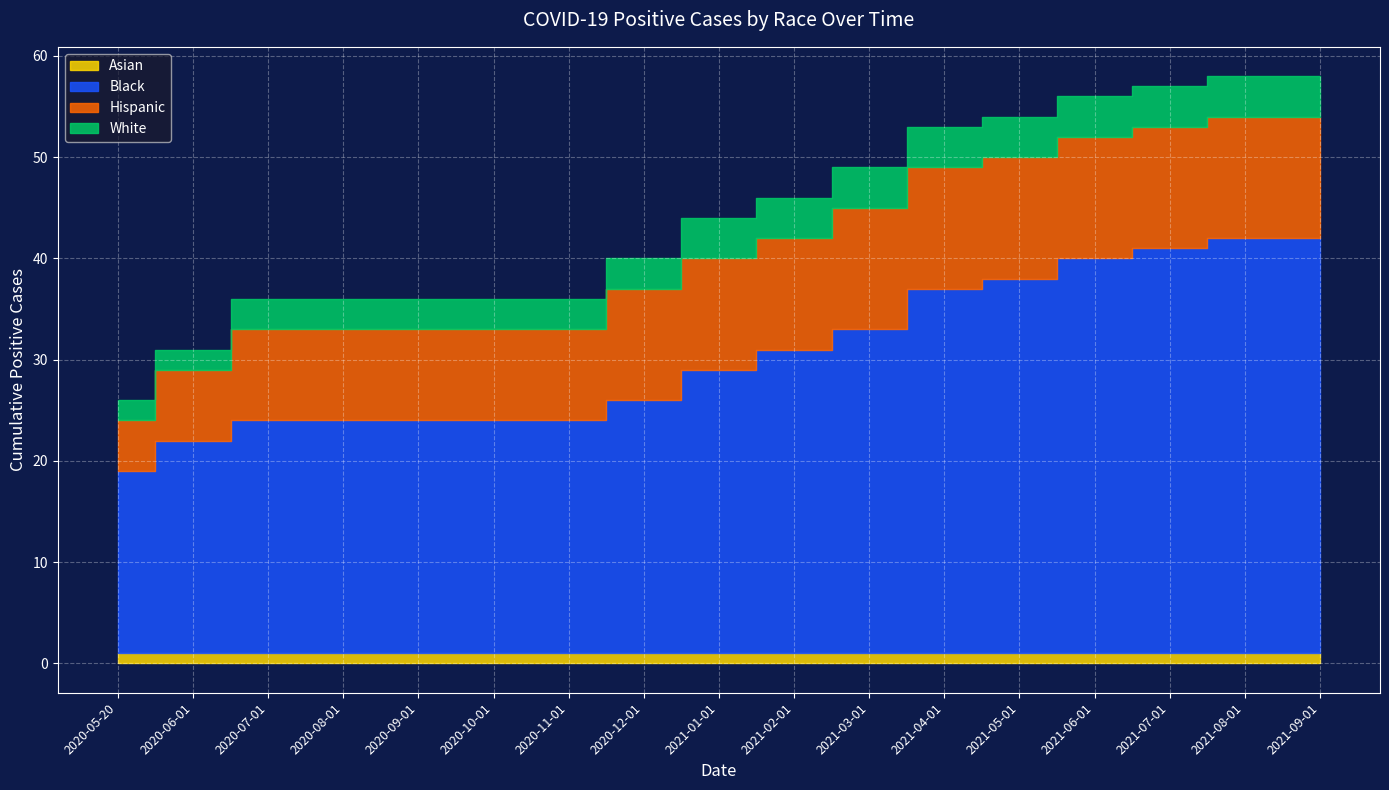

Count the number of categories in the chart.

17